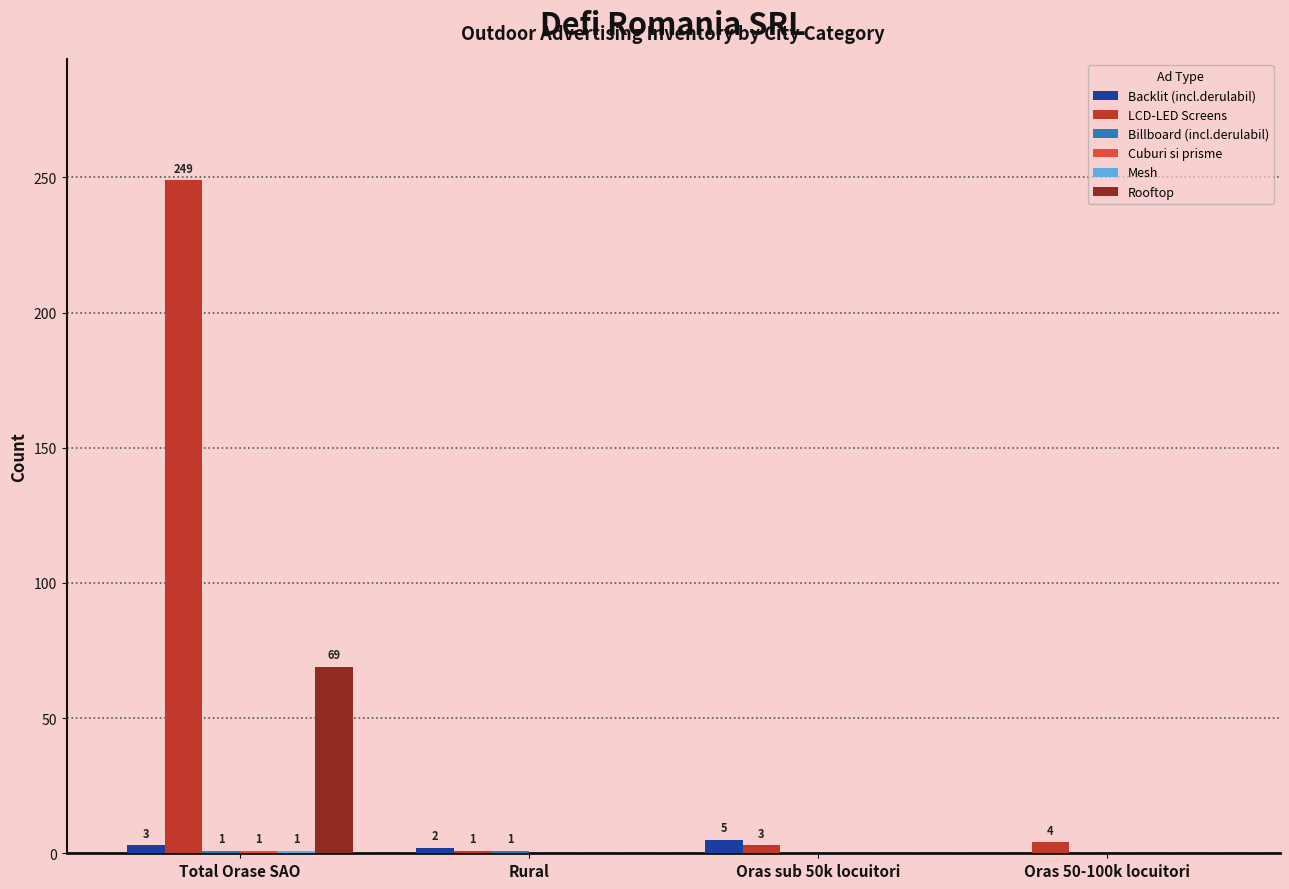

What is the highest value of the LCD-LED Screens series?

249